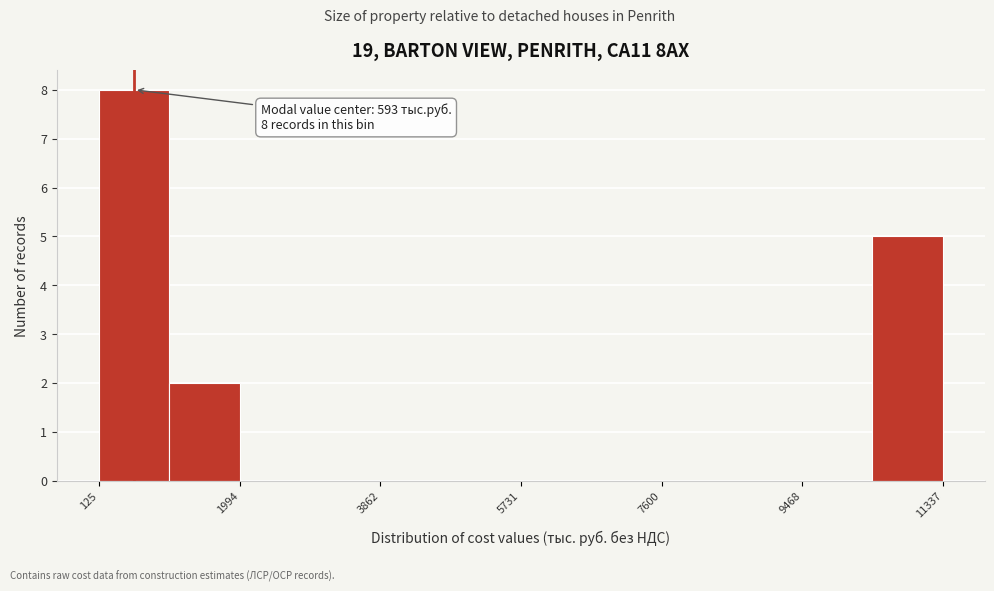

Which range on the x-axis has the tallest bar?

200 to 1000